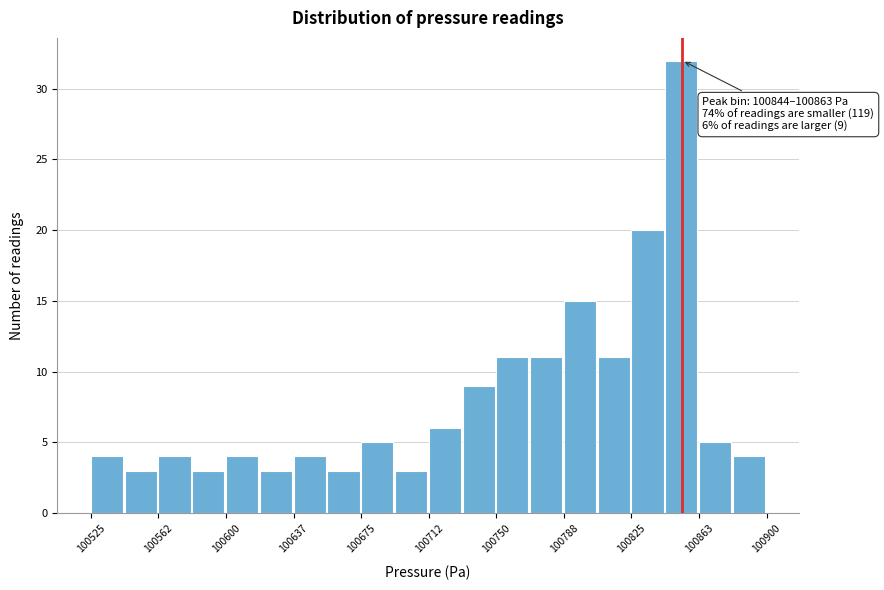

Around what value on the x-axis is the tallest bar? Give the approximate position of its centre, as read against the axis.

100855